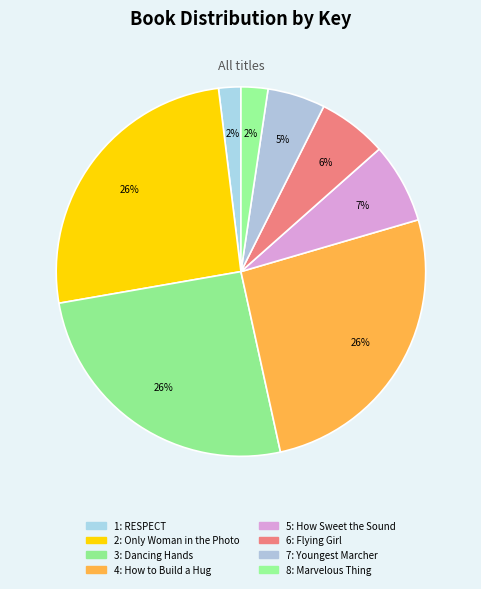

Rank the categories by value from lowest to highest.

RESPECT, Marvelous Thing That Came from a Spring, Youngest Marcher, Flying Girl, How Sweet the Sound, Dancing Hands, Only Woman in the Photo, How to Build a Hug